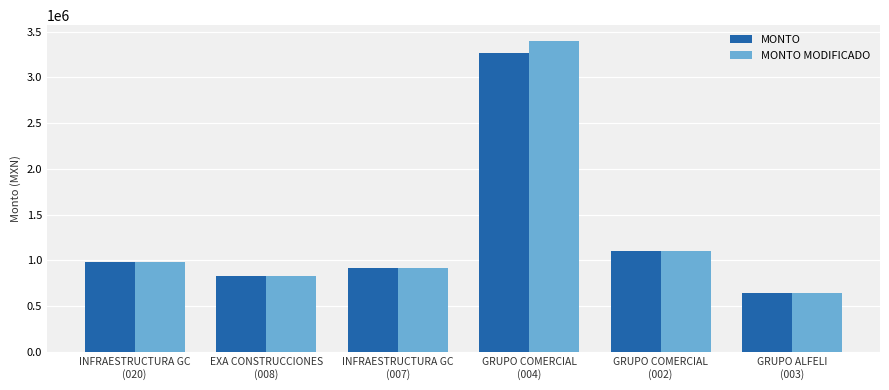

Which label corresponds to the smallest value in the chart?

GRUPO ALFELI
(003)